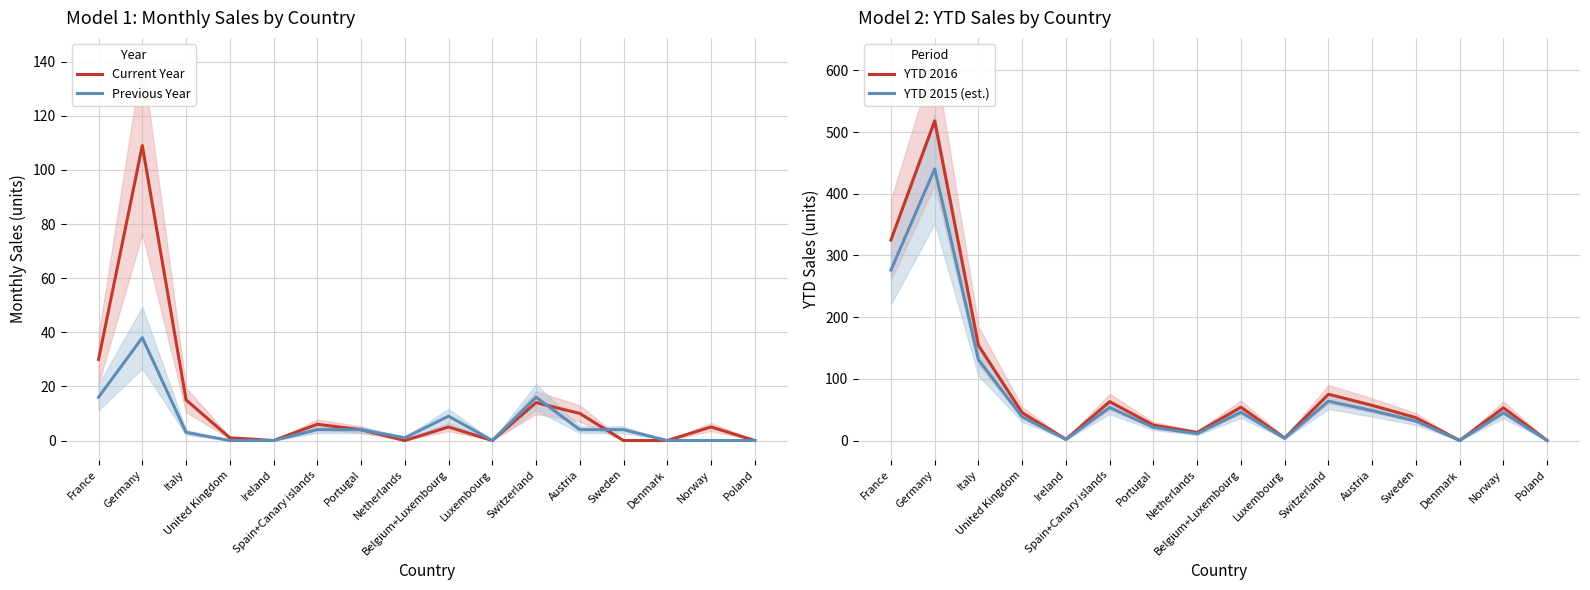

What is the total value across all series at Luxembourg?

7.4